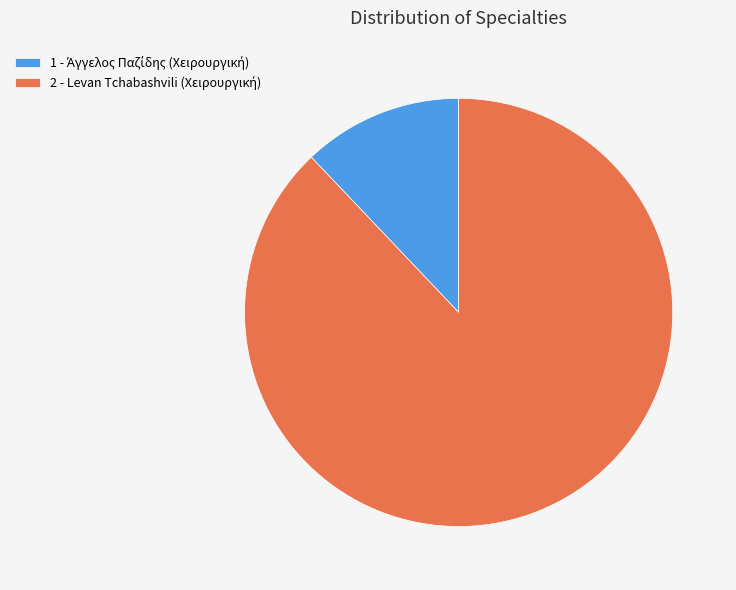

True or false: 1 - Άγγελος Παζίδης (Χειρουργική) accounts for 12% of the total.

True